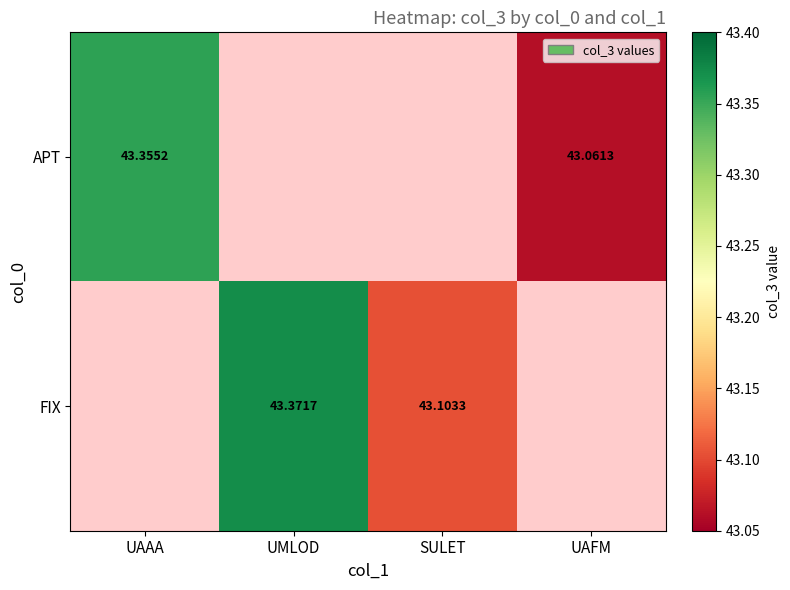

Is it true that FIX equals 28.0 at SULET?

False